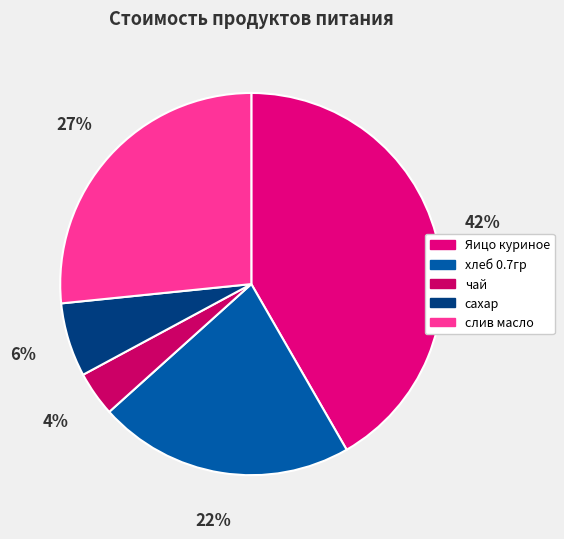

What percentage is NOT represented by сахар?

93.7%